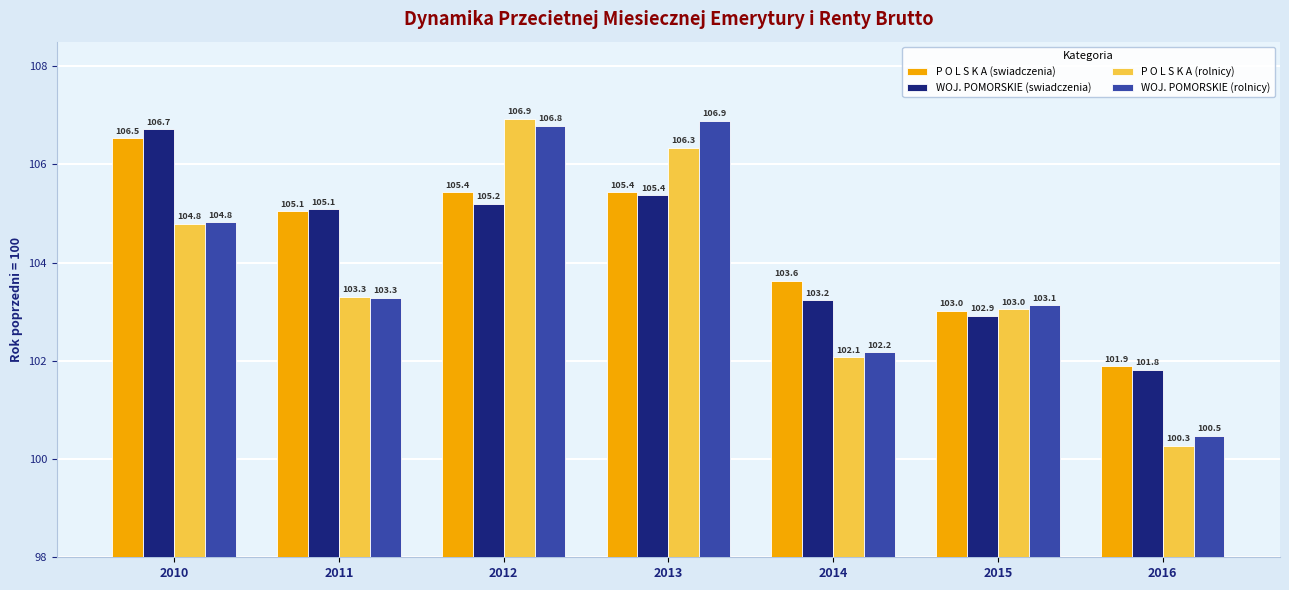

What is the difference between the highest and lowest values at 2016?

1.6